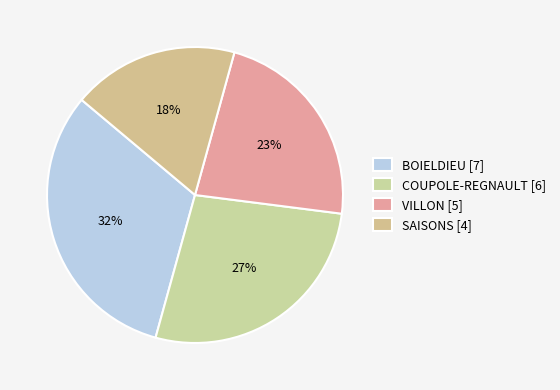

Does any single category account for the majority?

No